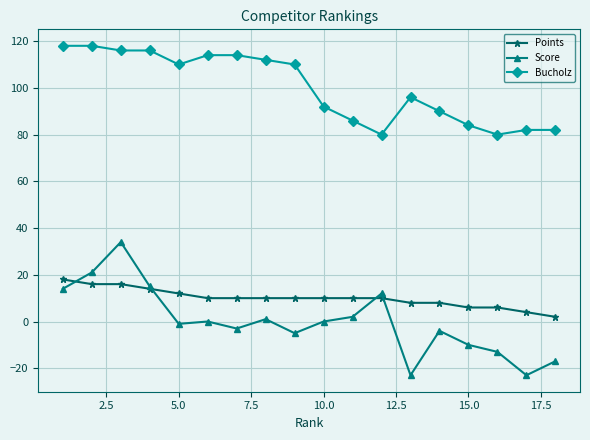

Which series has the largest total across all categories?

Bucholz